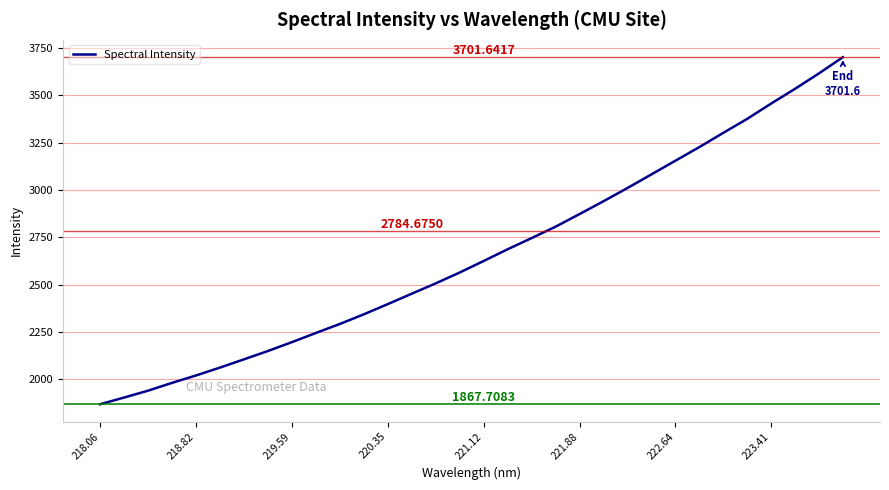

Approximately how many times larger is the value at 222.64 compared to 221.88?

1.1